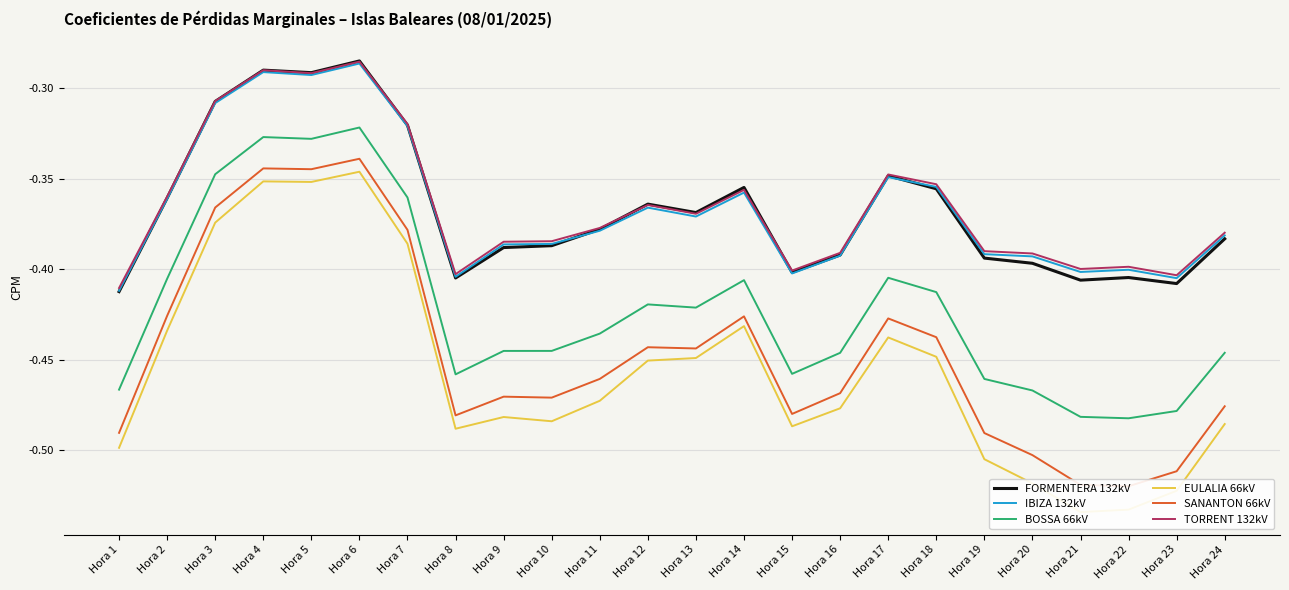

What is the sum of all IBIZA 132kV values?

-8.8